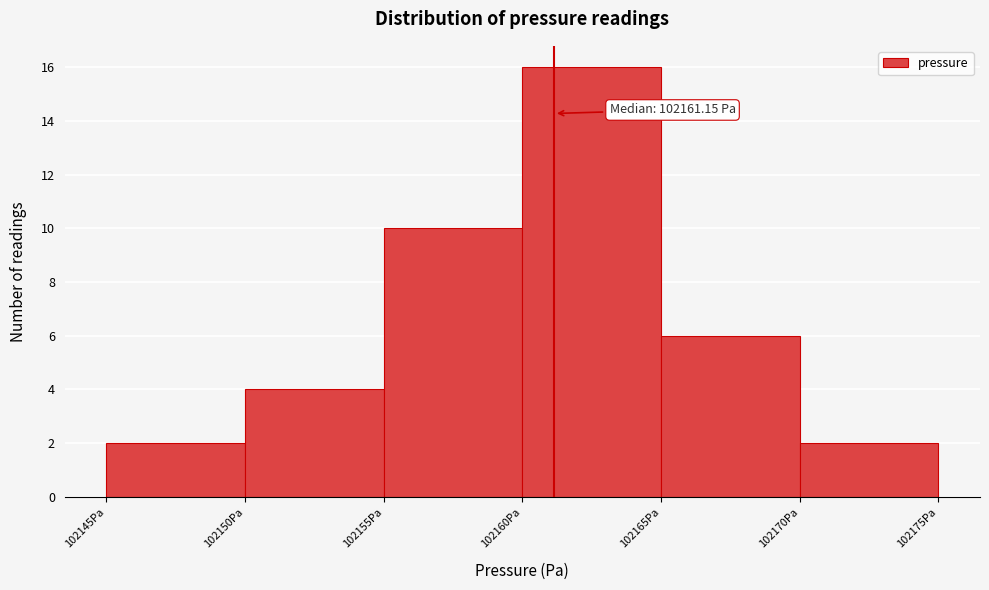

Over which range of the x-axis is the bar tallest?

102160 to 102165